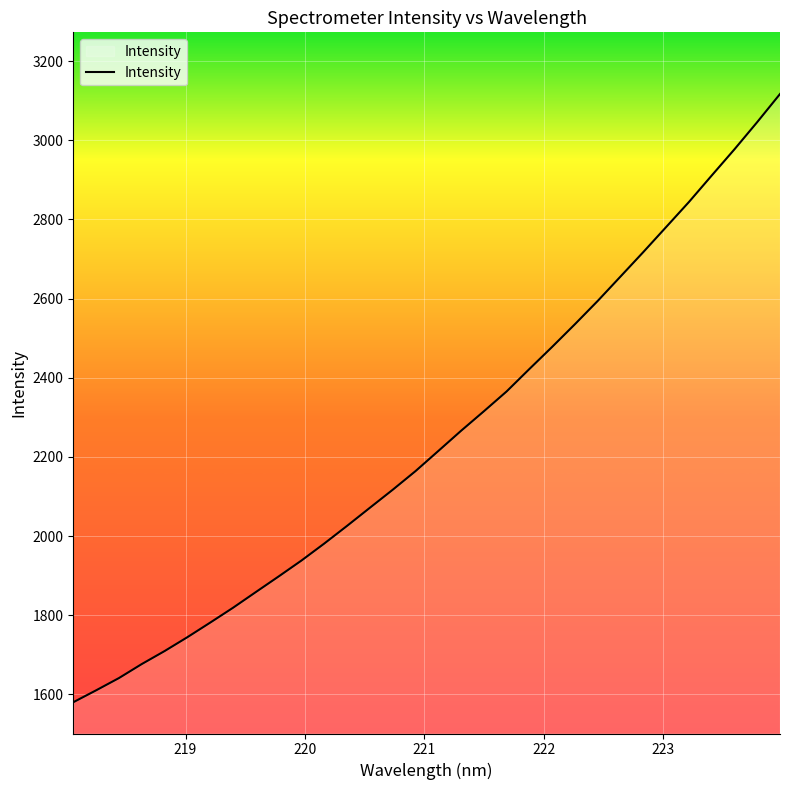

What is the maximum value shown in the chart?

3116.9